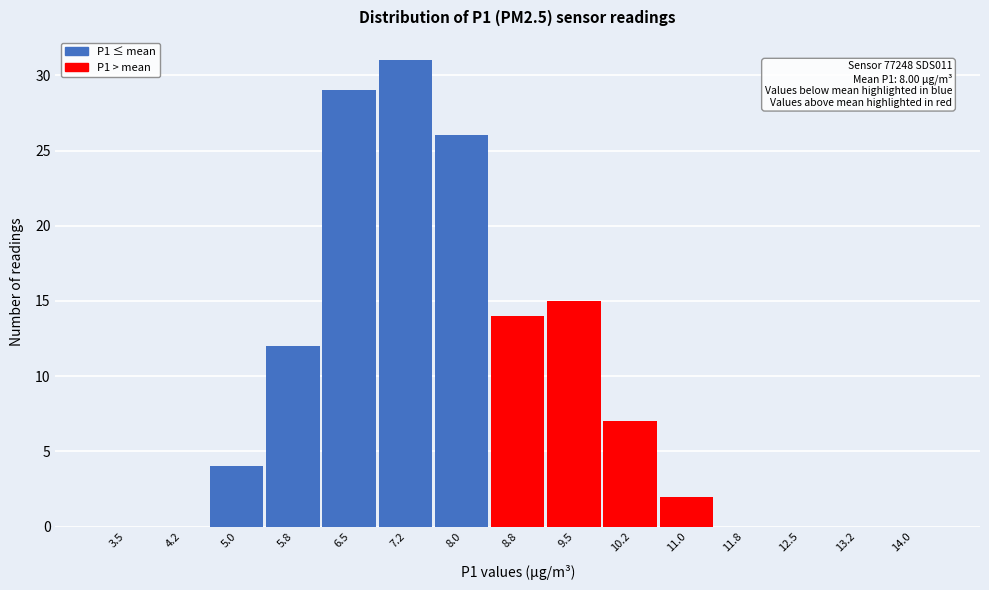

Reading right to left, list all the values displayed in this chart.

14.0=0	13.2=0	12.5=0	11.8=0	11.0=2	10.2=7	9.5=15	8.8=14	8.0=26	7.2=31	6.5=29	5.8=12	5.0=4	4.2=0	3.5=0